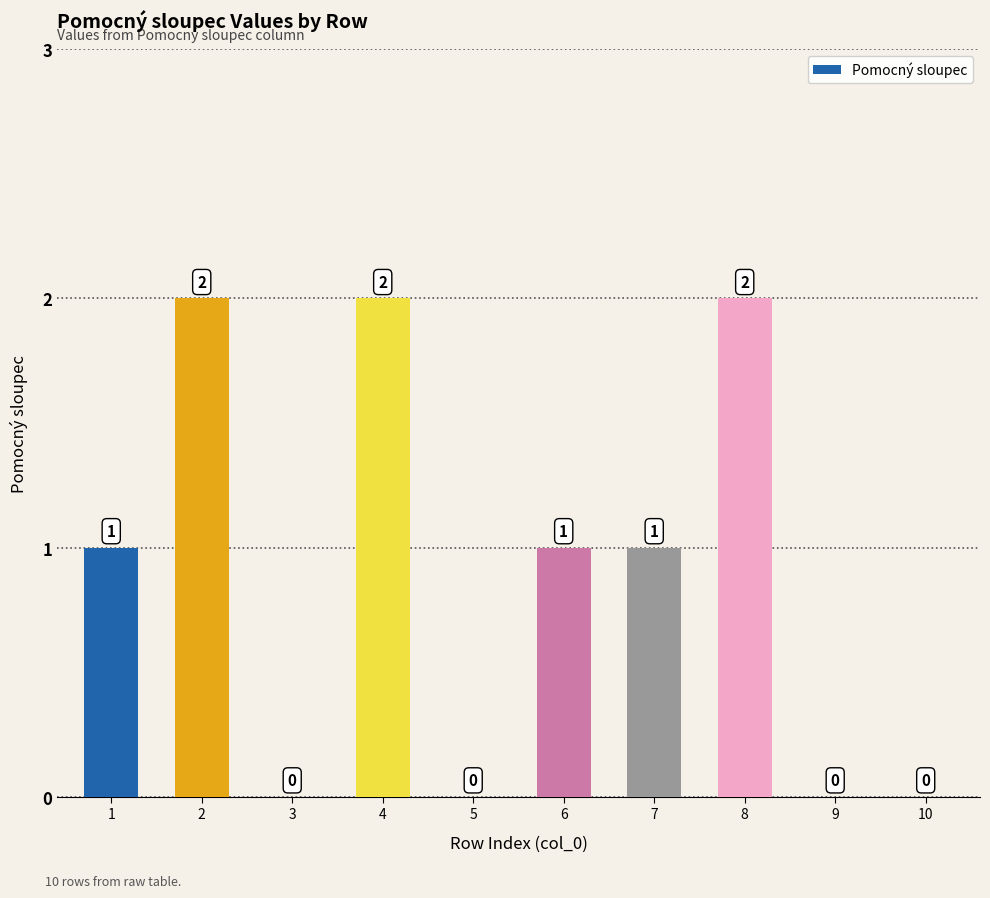

Between 7 and 10, which is larger?

7